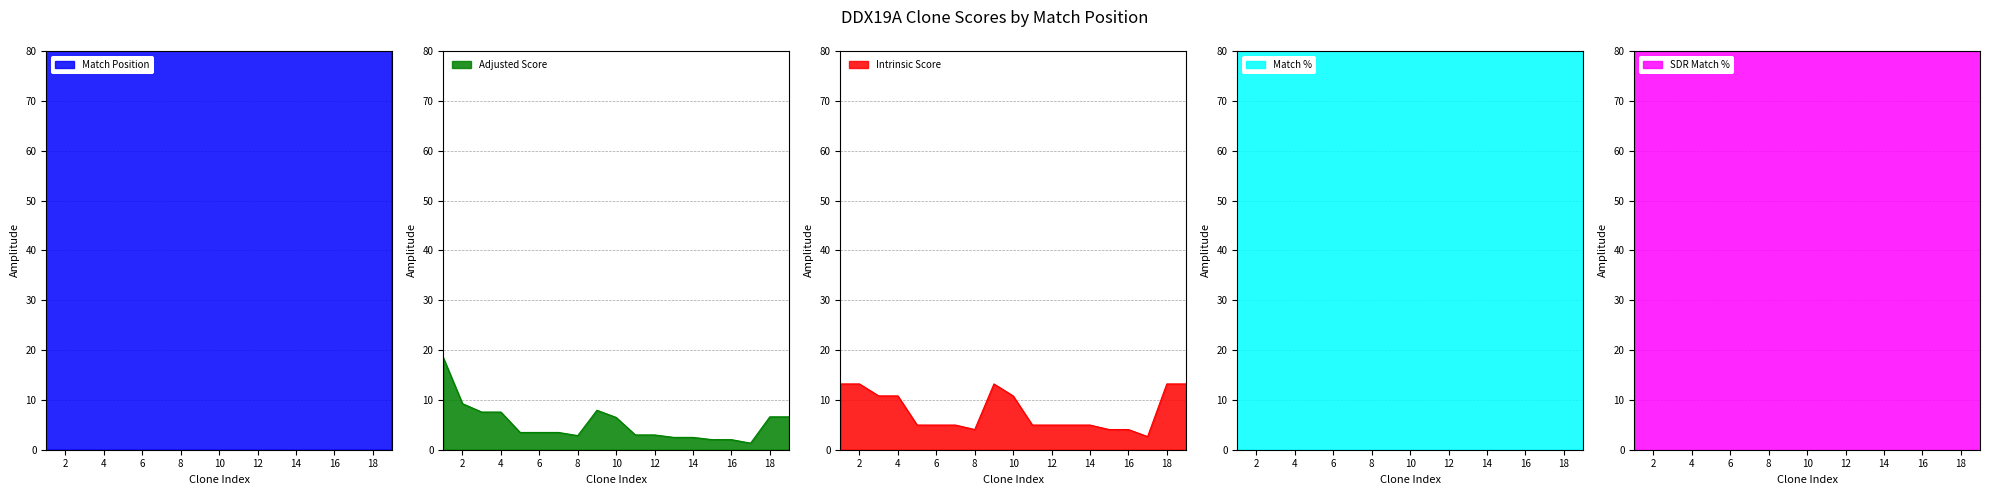

Which series has the largest total across all categories?

Match Position